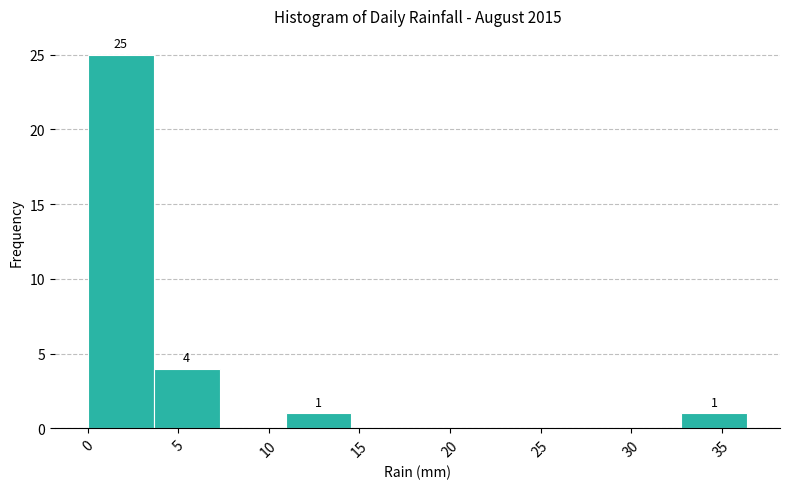

Which range on the x-axis has the tallest bar?

0.0 to 3.5